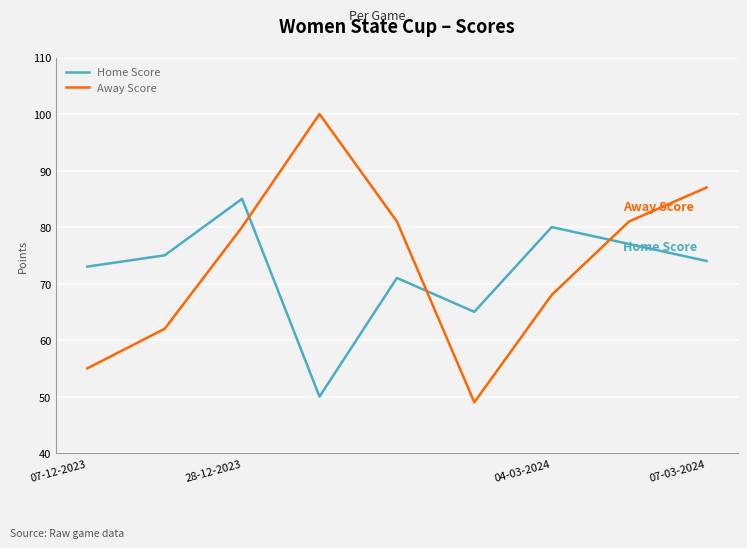

How many distinct data groups are displayed?

2